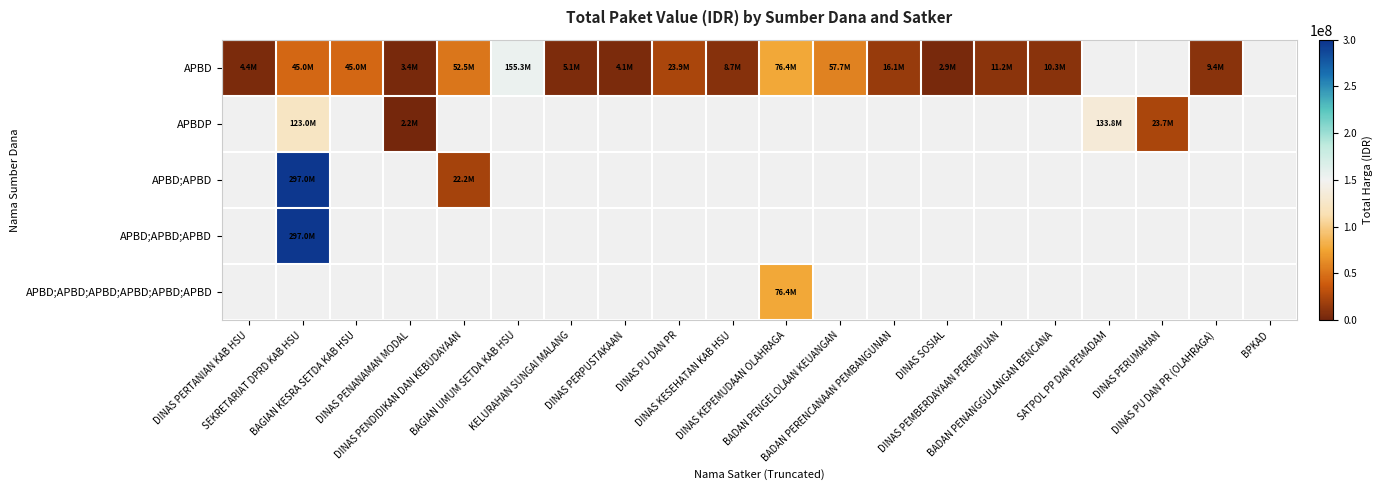

What is the maximum value shown in the chart?

297000000.0